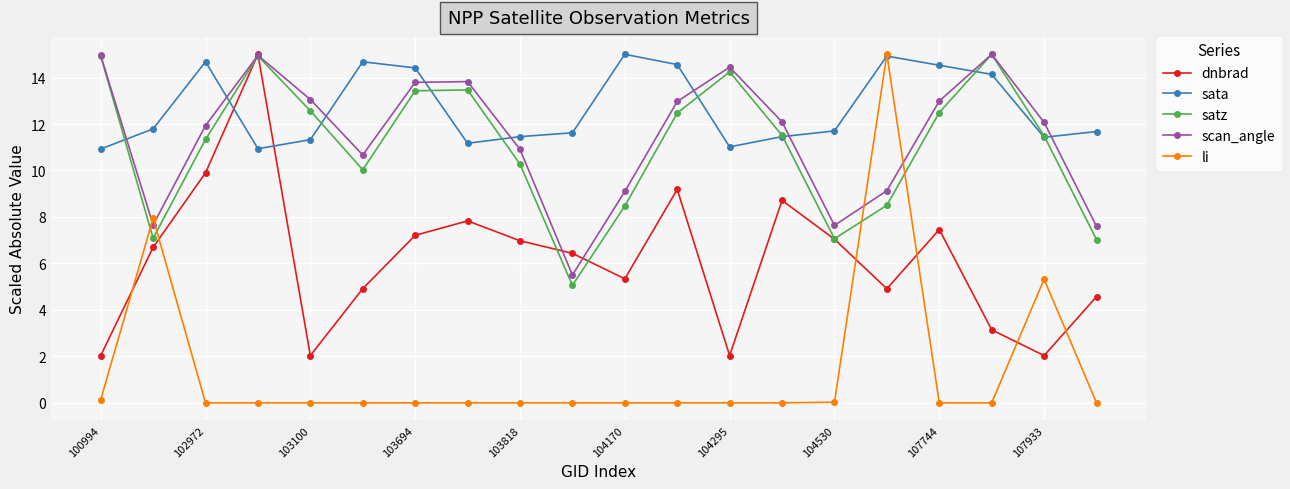

What are all the series names shown in the legend?

dnbrad, sata, satz, scan_angle, li